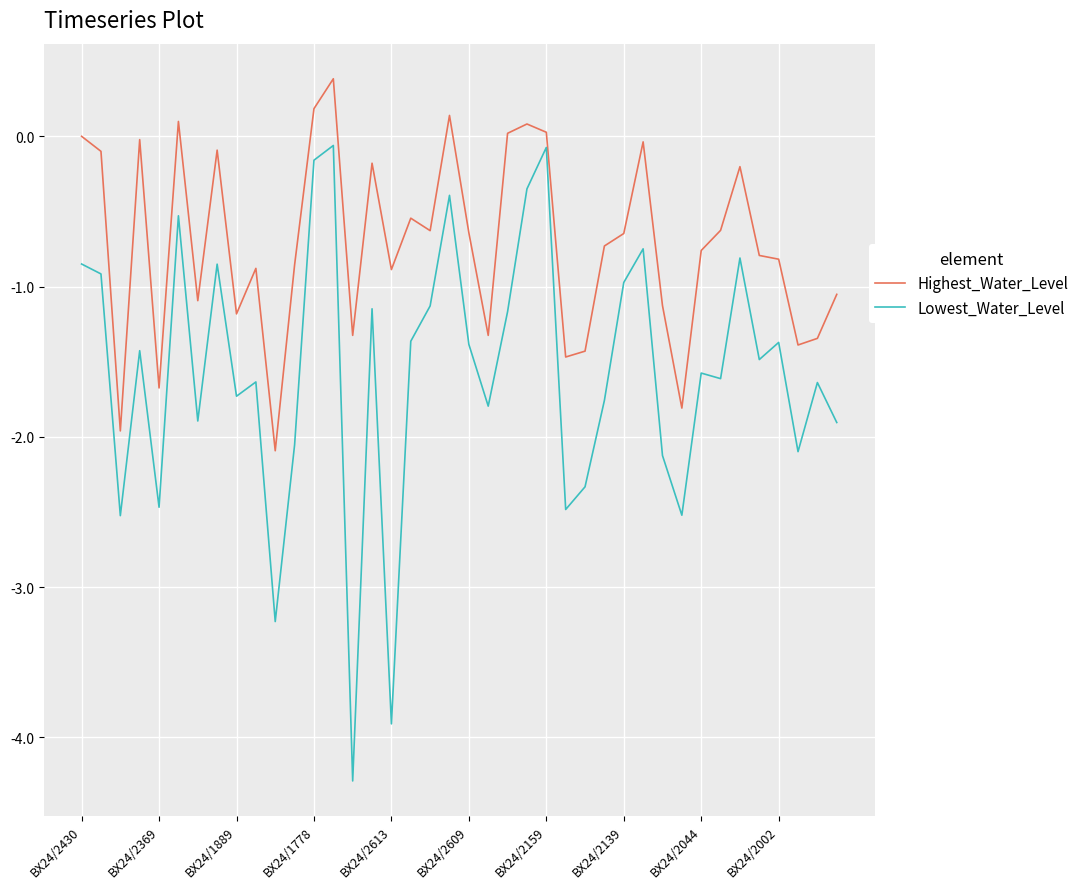

What is the difference between the maximum and minimum values in the Lowest_Water_Level series?

4.2